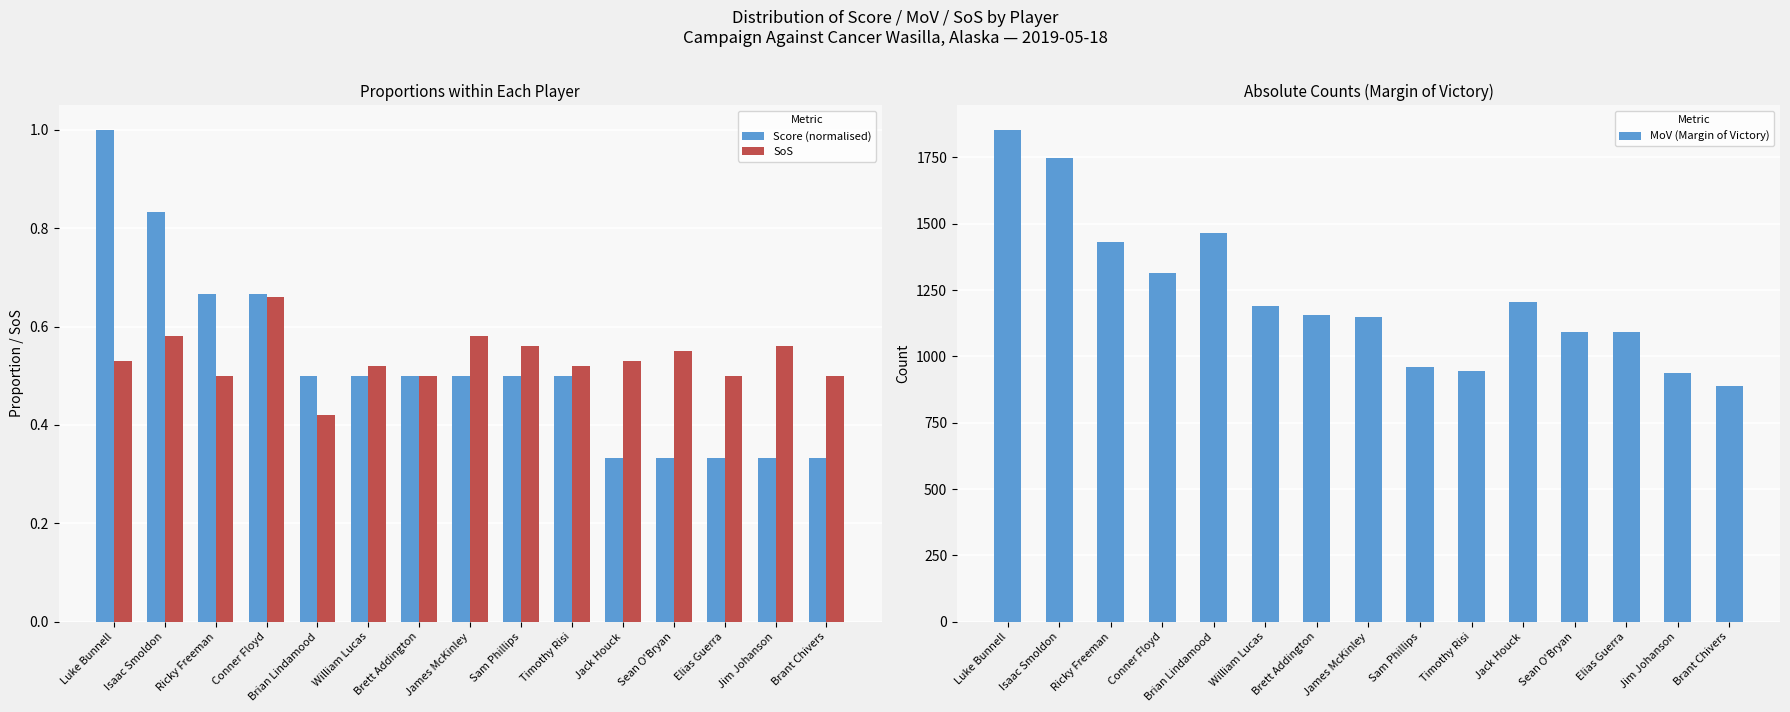

What are all the series names shown in the legend?

Score (normalised), SoS, MoV (Margin of Victory)